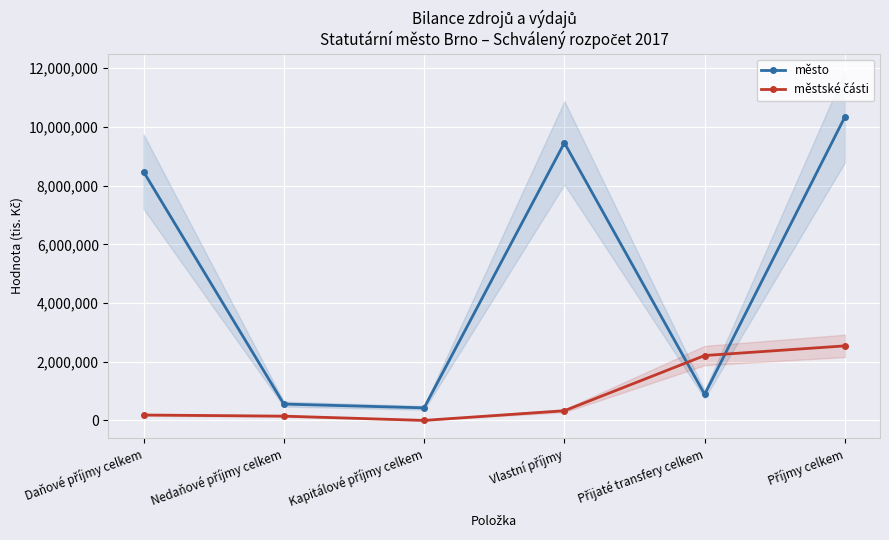

How many lines are shown in the chart?

2